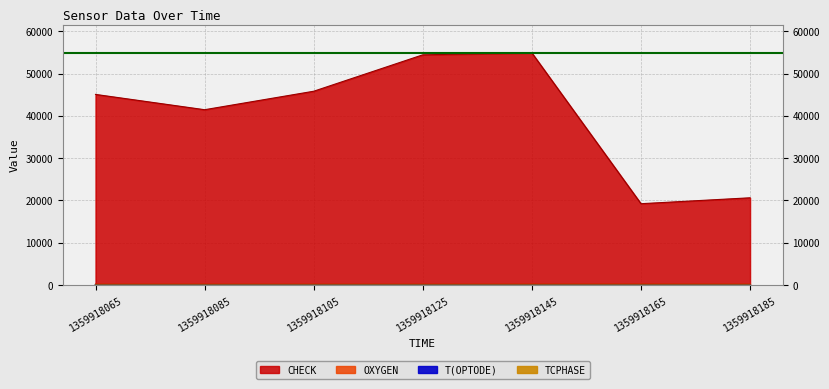

What is the average value of the TCPHASE series?

27.9